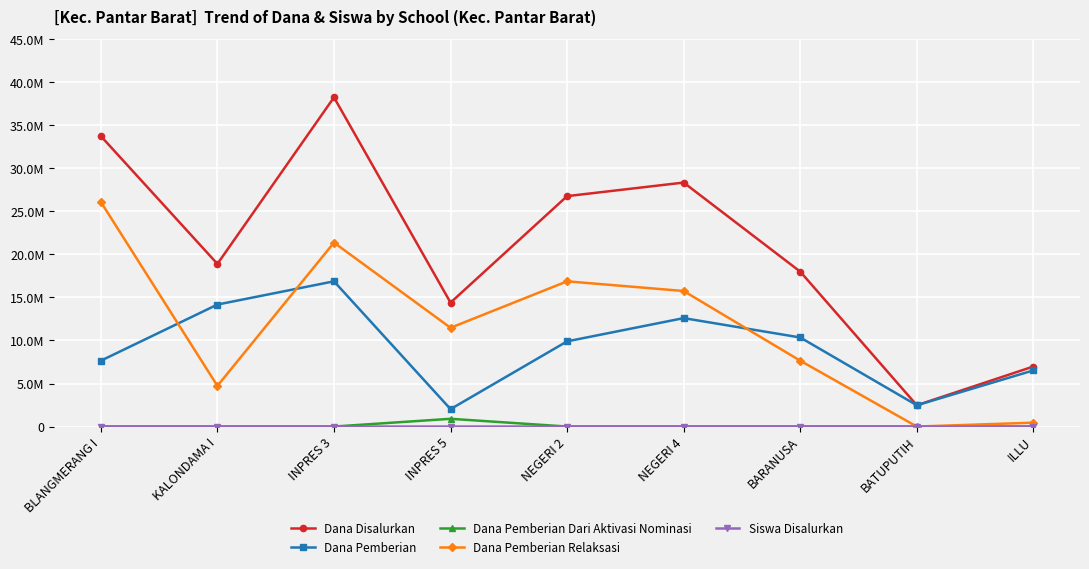

At which label does Dana Disalurkan reach its peak?

INPRES 3